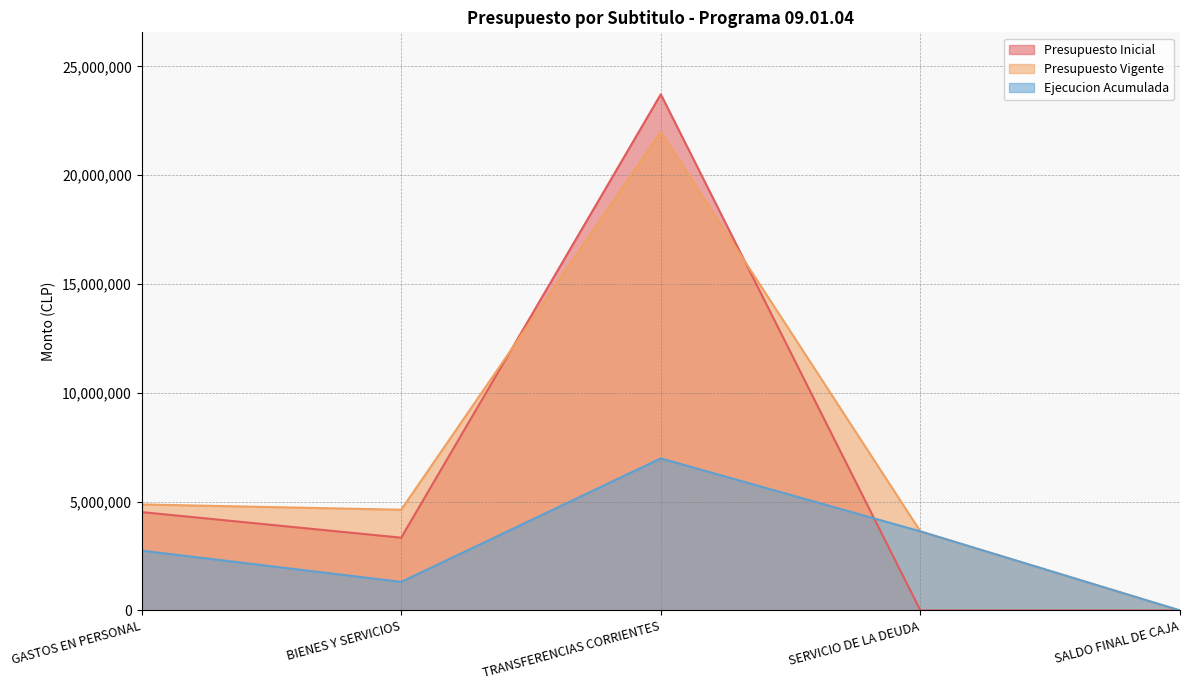

What are all the series names shown in the legend?

Presupuesto Inicial, Presupuesto Vigente, Ejecucion Acumulada